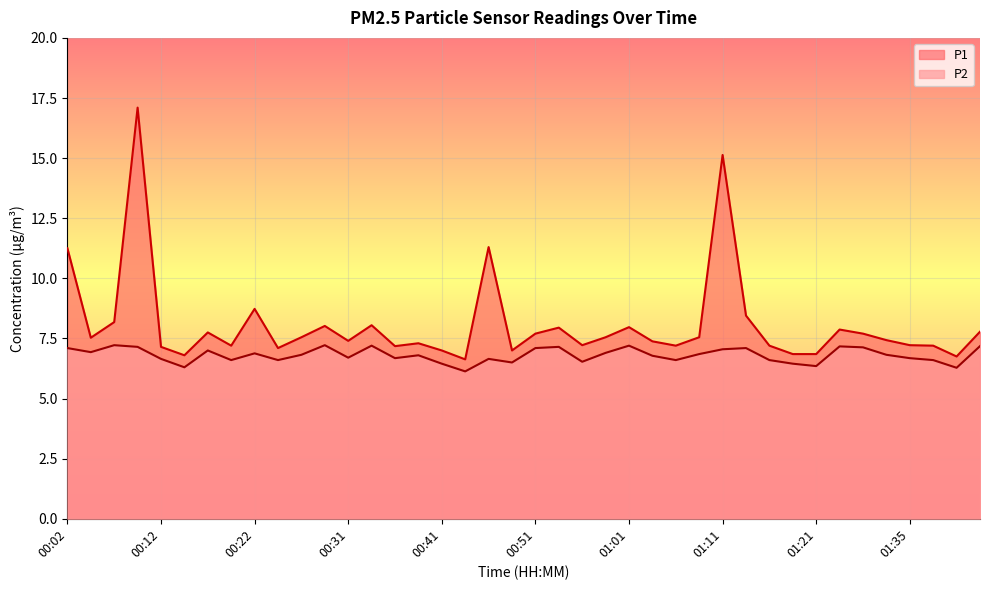

List the series in order of their overall mean, lowest first.

P2, P1